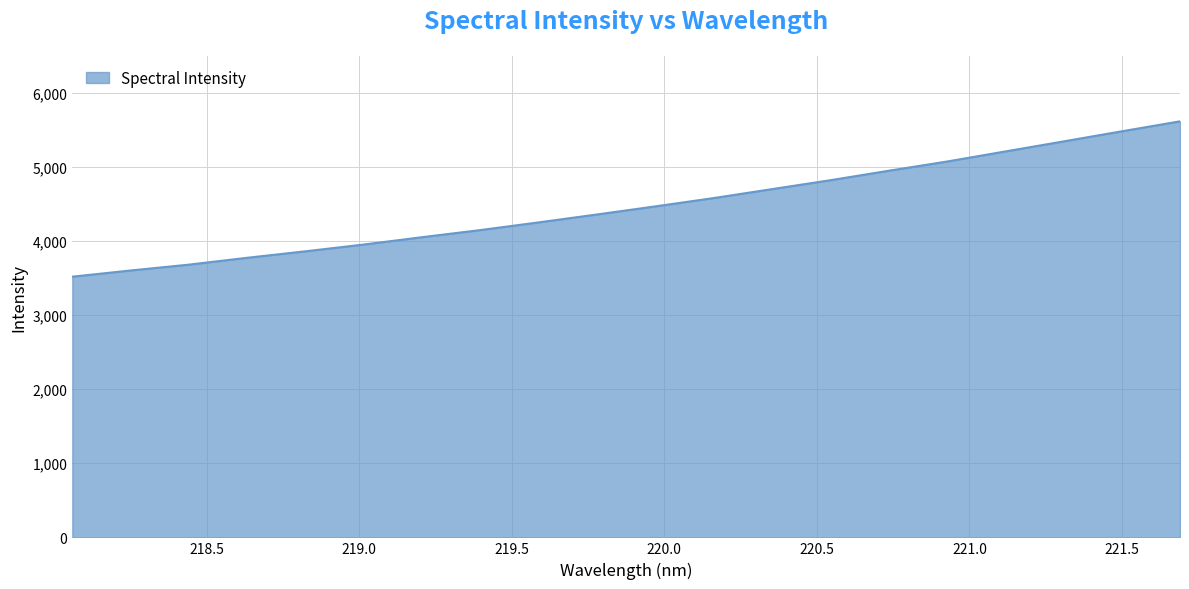

What is the smallest value displayed?

3518.5